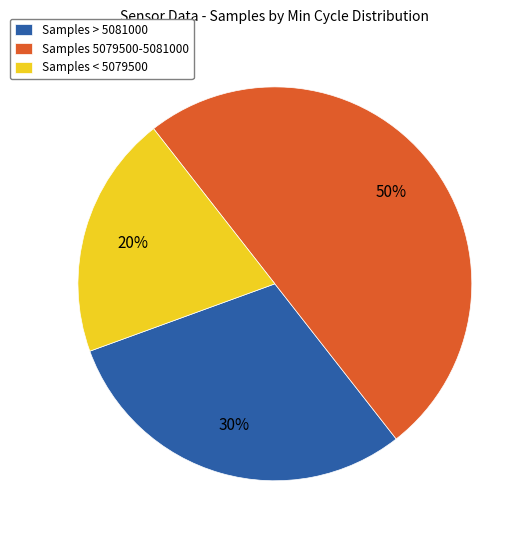

Approximately how many times larger is the value at Samples 5079500-5081000 compared to Samples > 5081000?

1.7